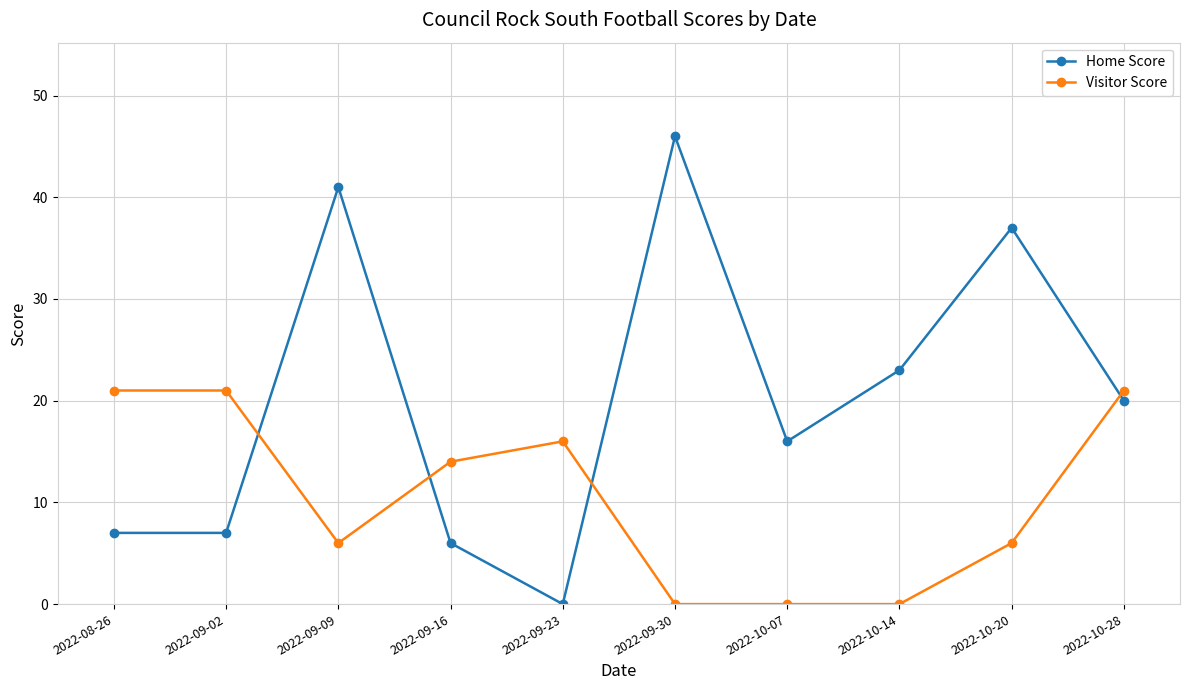

What is the difference between the Home Score values at 2022-10-14 and 2022-10-28?

3